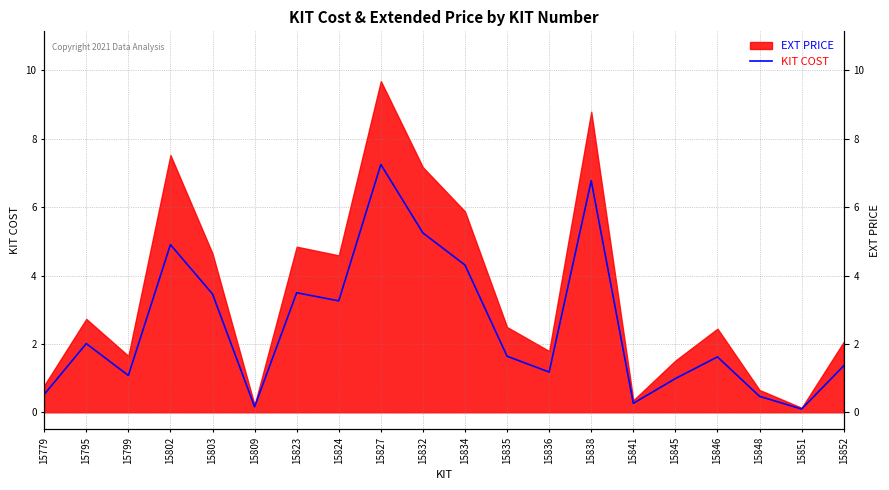

Reading left to right, list all the values displayed in this chart.

15779=0.5	15795=2.0	15799=1.1	15802=4.9	15803=3.5	15809=0.2	15823=3.5	15824=3.3	15827=7.2	15832=5.2	15834=4.3	15835=1.6	15836=1.2	15838=6.8	15841=0.3	15845=1.0	15846=1.6	15848=0.5	15851=0.1	15852=1.4